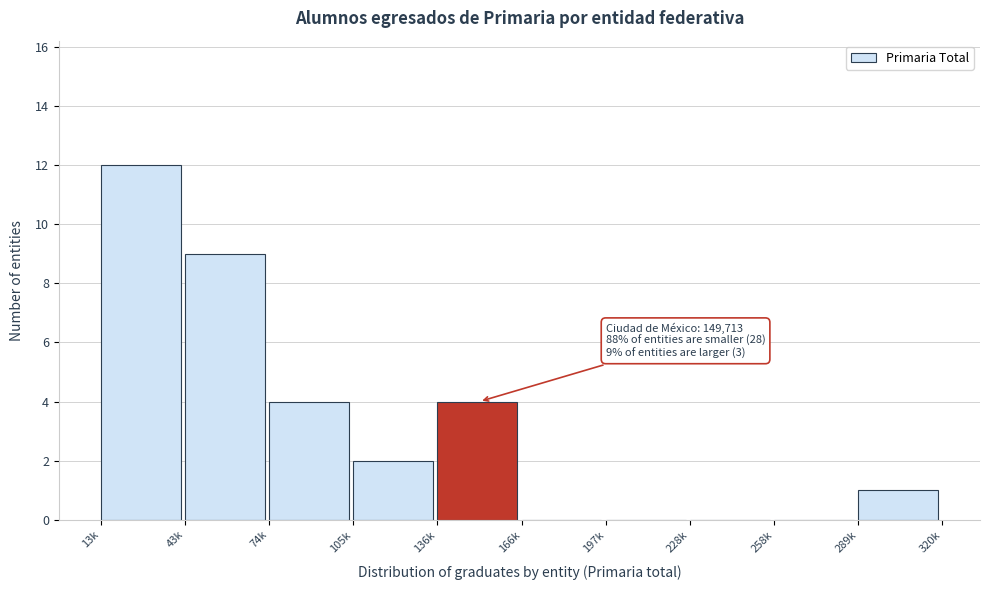

Reading left to right, list all the values displayed in this chart.

13k=12	43k=9	74k=4	105k=2	136k=4	166k=0	197k=0	228k=0	258k=0	289k=1